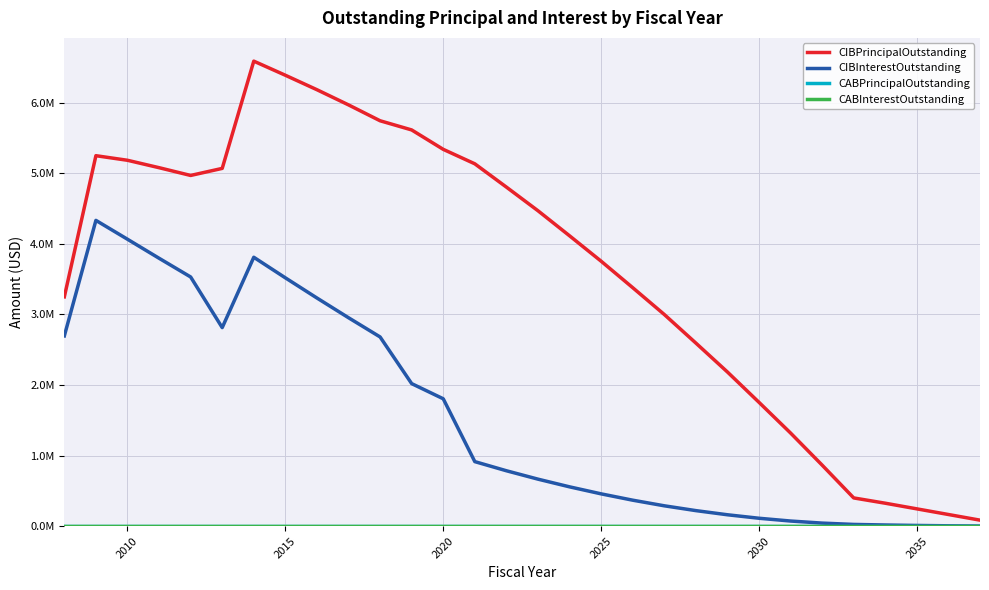

Does the chart display data point markers on the line(s)?

No